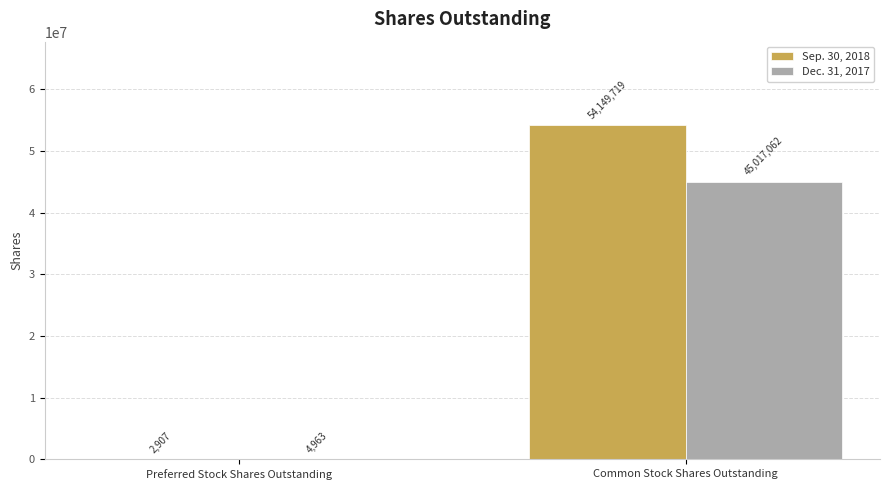

What is the sum of the Dec. 31, 2017 values at Preferred Stock Shares Outstanding and Common Stock Shares Outstanding?

45022025